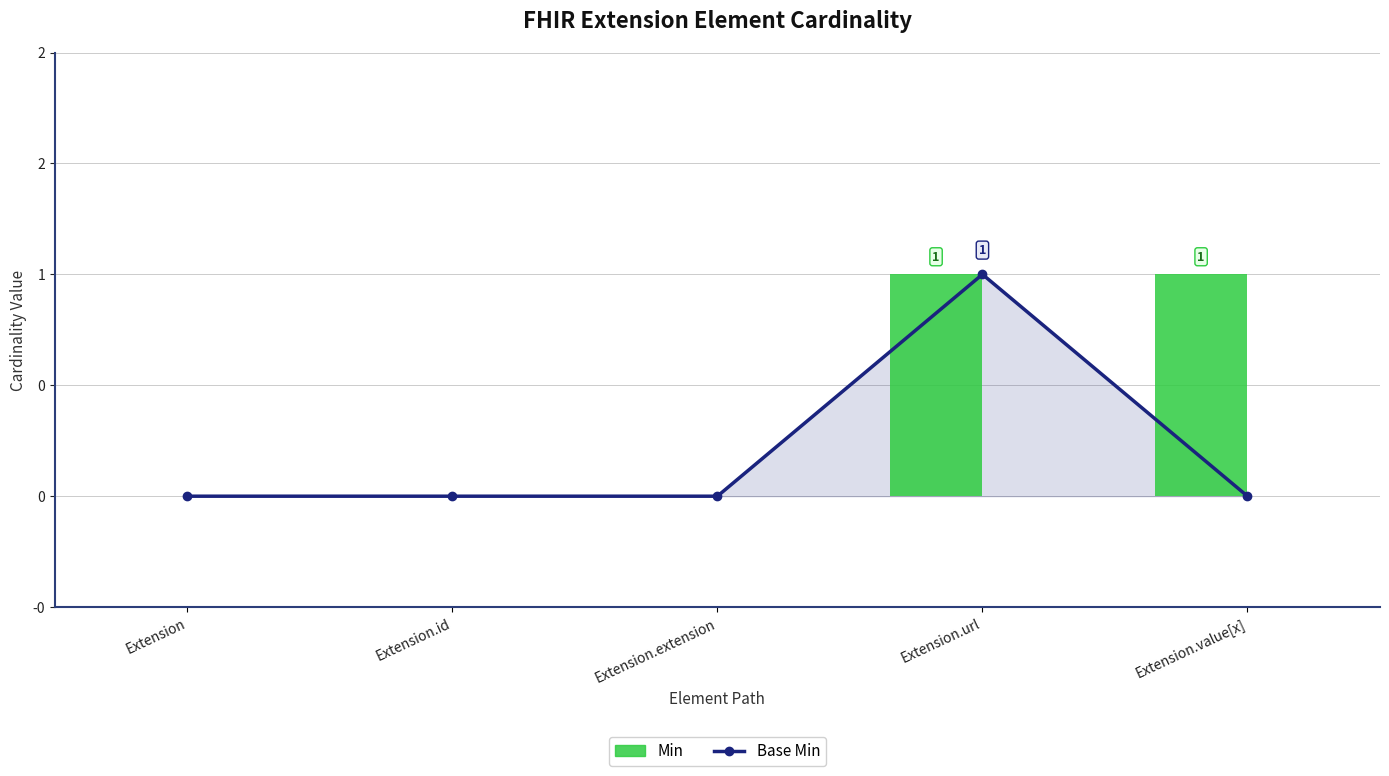

At how many categories does at least one series exceed 0?

2